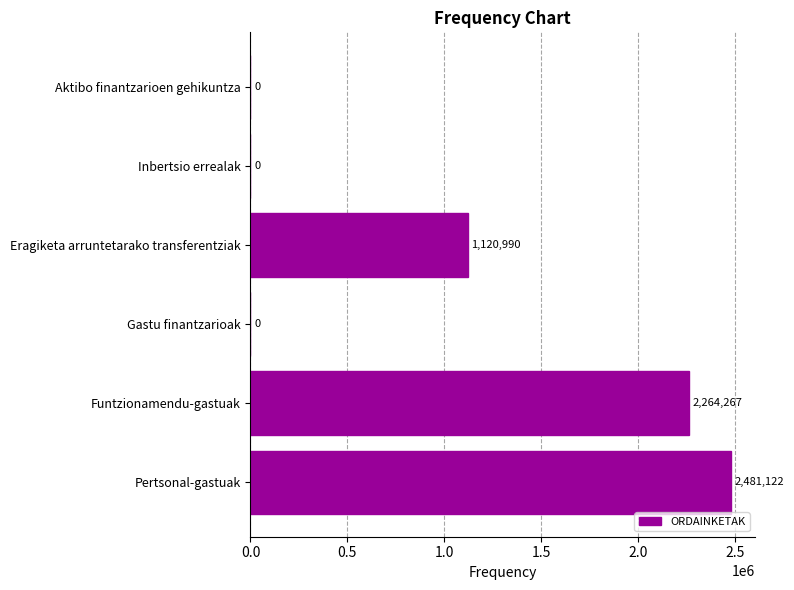

The value at Funtzionamendu-gastuak is 2264267.0. True or false?

True